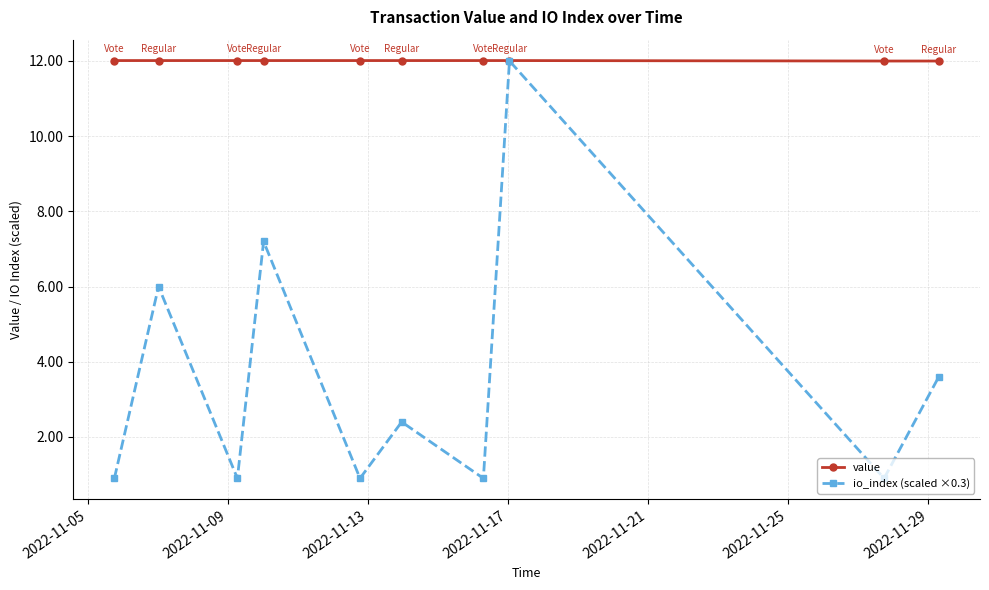

Which series has the widest spread of values?

io_index (scaled ×0.3)